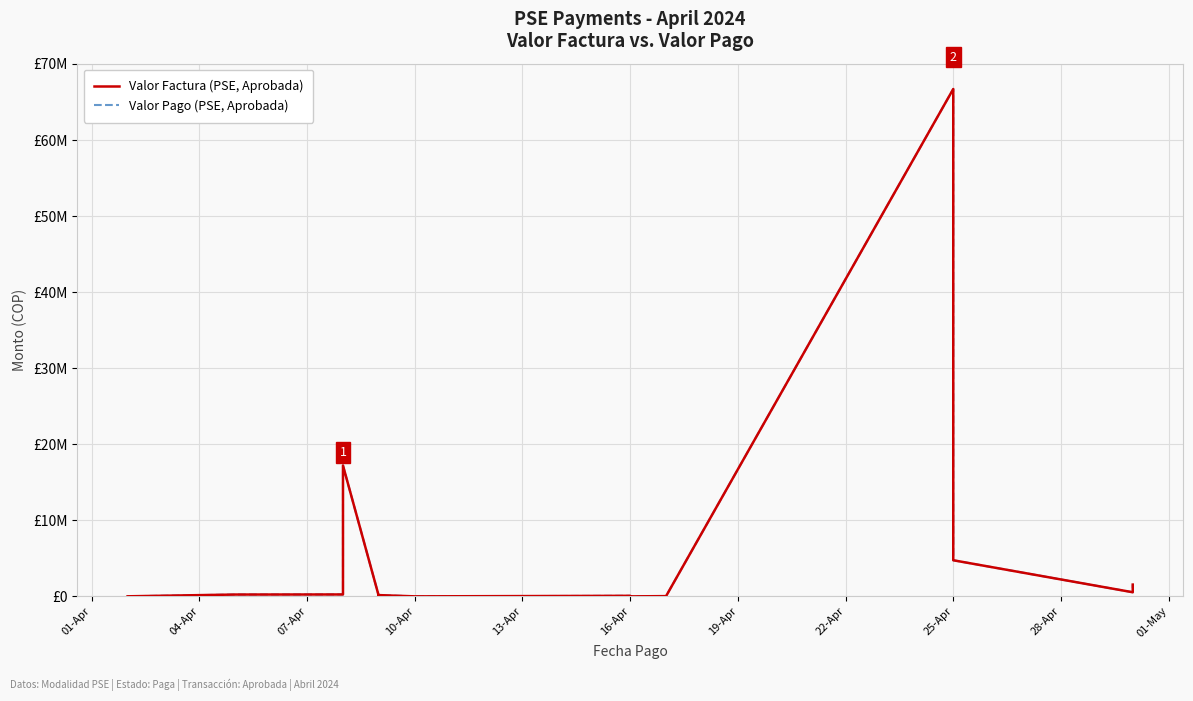

True or false: Valor Factura (PSE, Aprobada) has more than 0 interior local peaks.

True